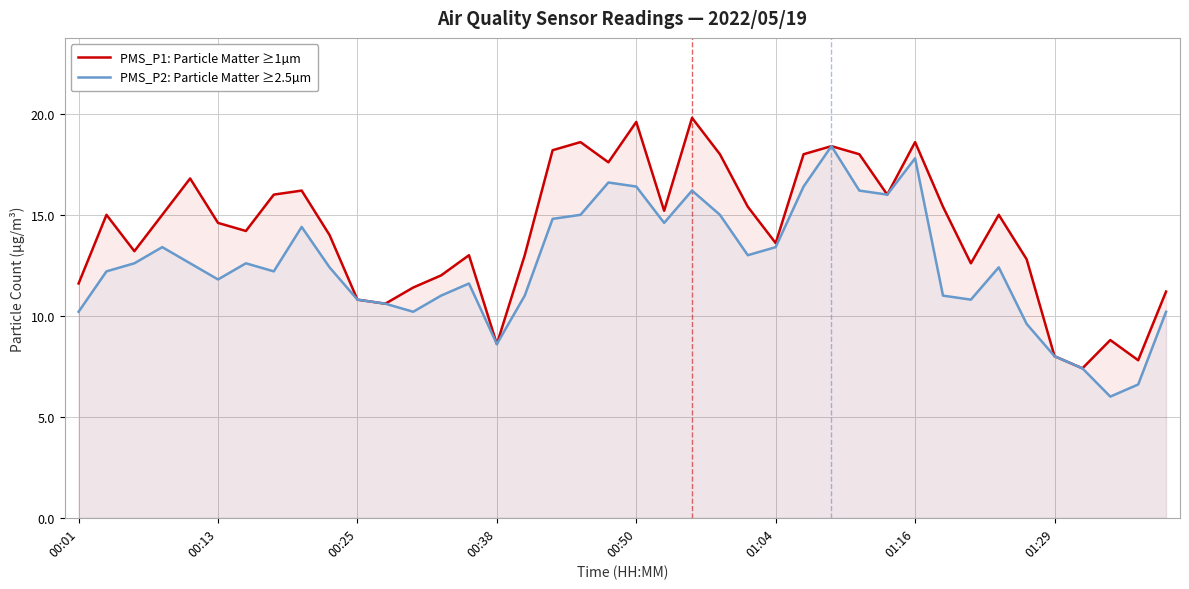

How many lines are shown in the chart?

2